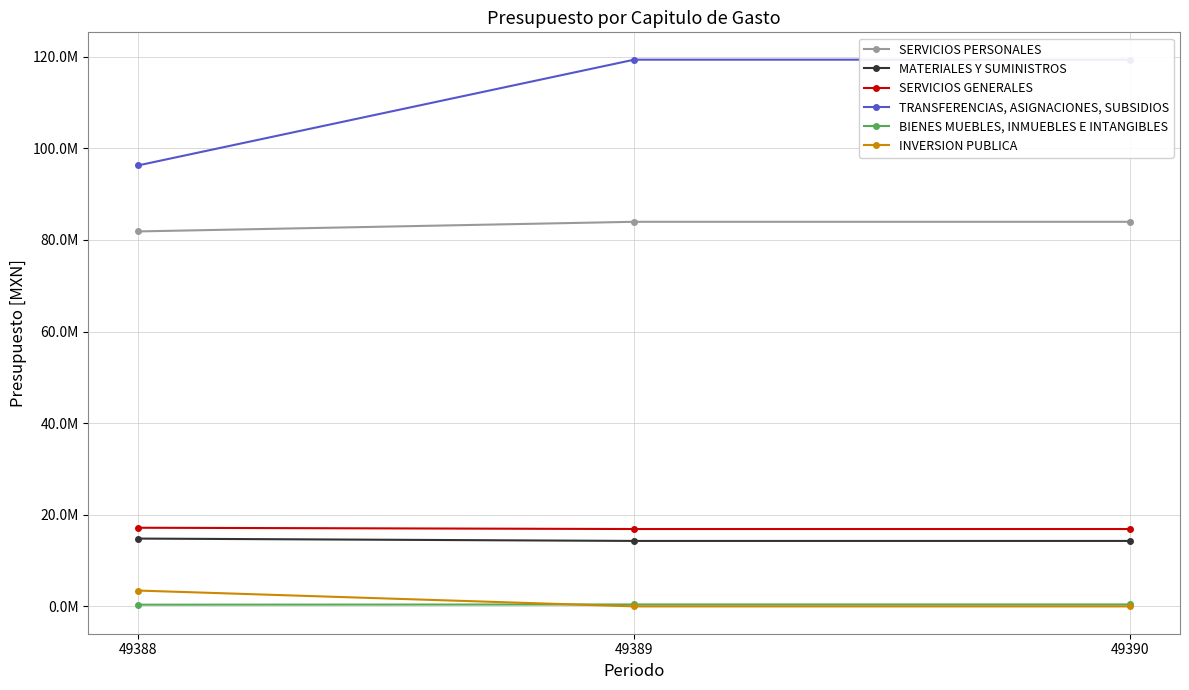

At 49390, list the series in order from smallest to largest.

INVERSION PUBLICA, BIENES MUEBLES, INMUEBLES E INTANGIBLES, MATERIALES Y SUMINISTROS, SERVICIOS GENERALES, SERVICIOS PERSONALES, TRANSFERENCIAS, ASIGNACIONES, SUBSIDIOS